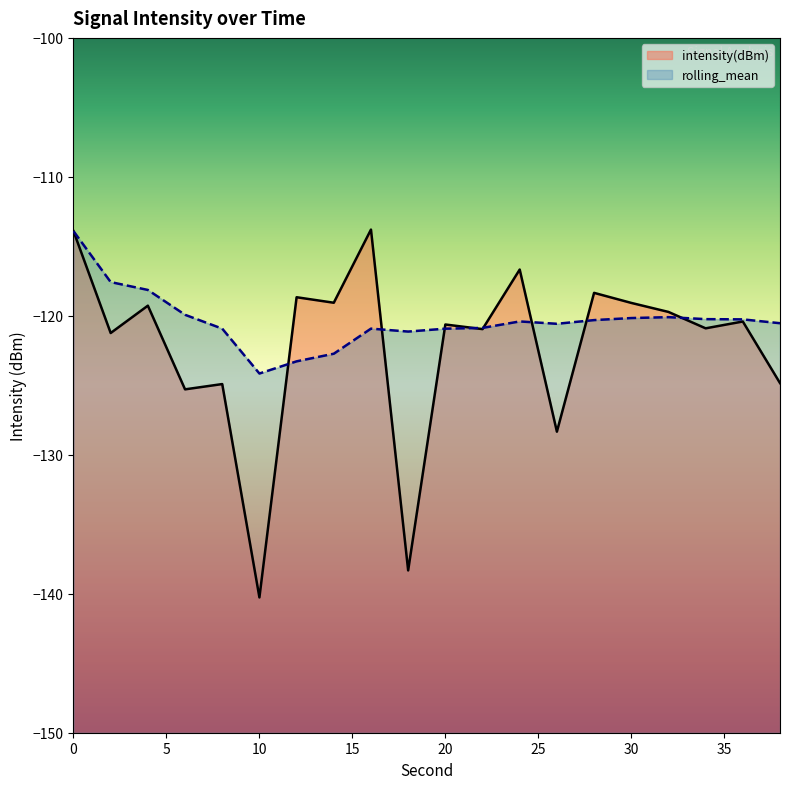

What is the sum of the rolling_mean values at 20 and 2?

-238.5